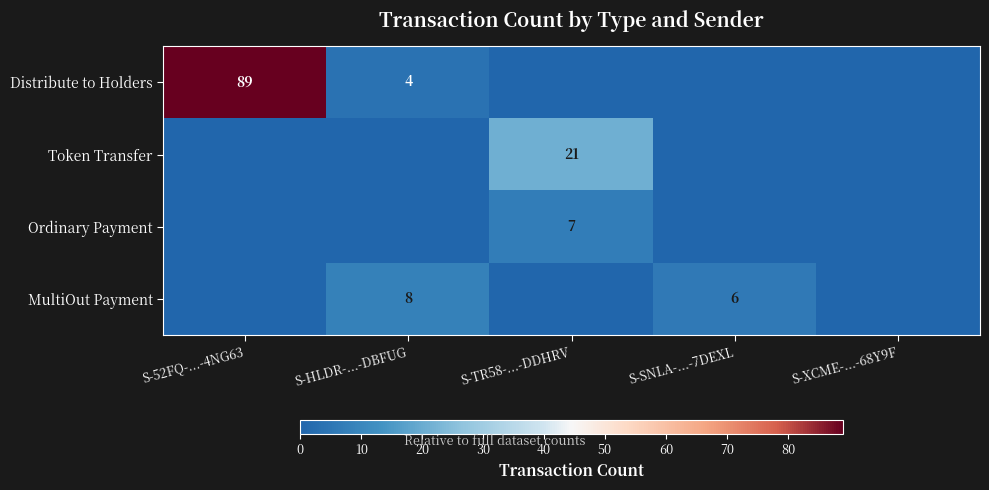

The value of Distribute to Holders at S-HLDR-...-DBFUG is 6. True or false?

False